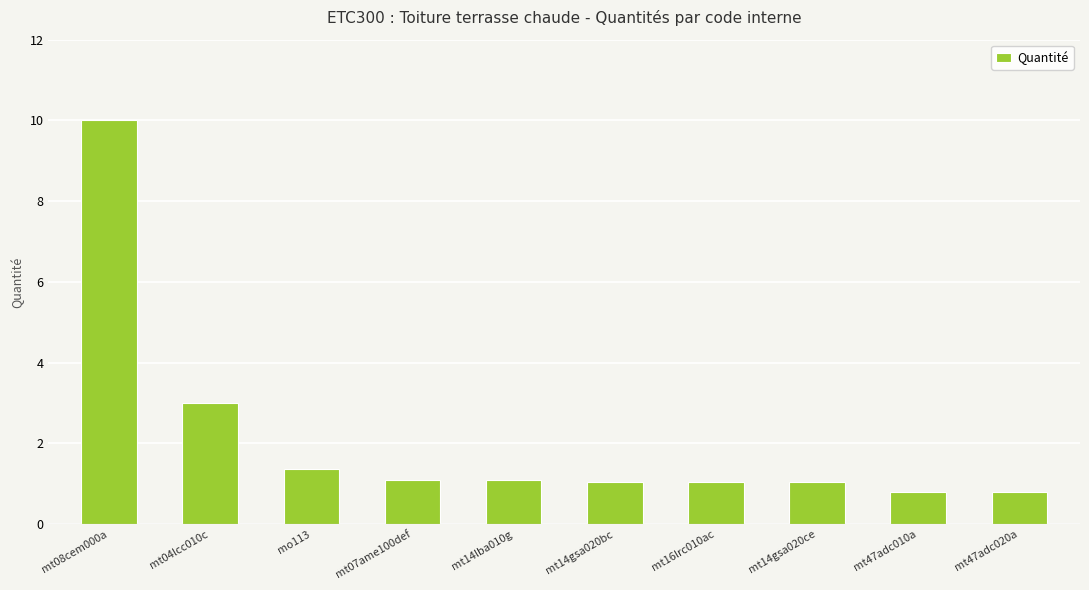

What is the label of the 4th bar from the right?

mt16lrc010ac